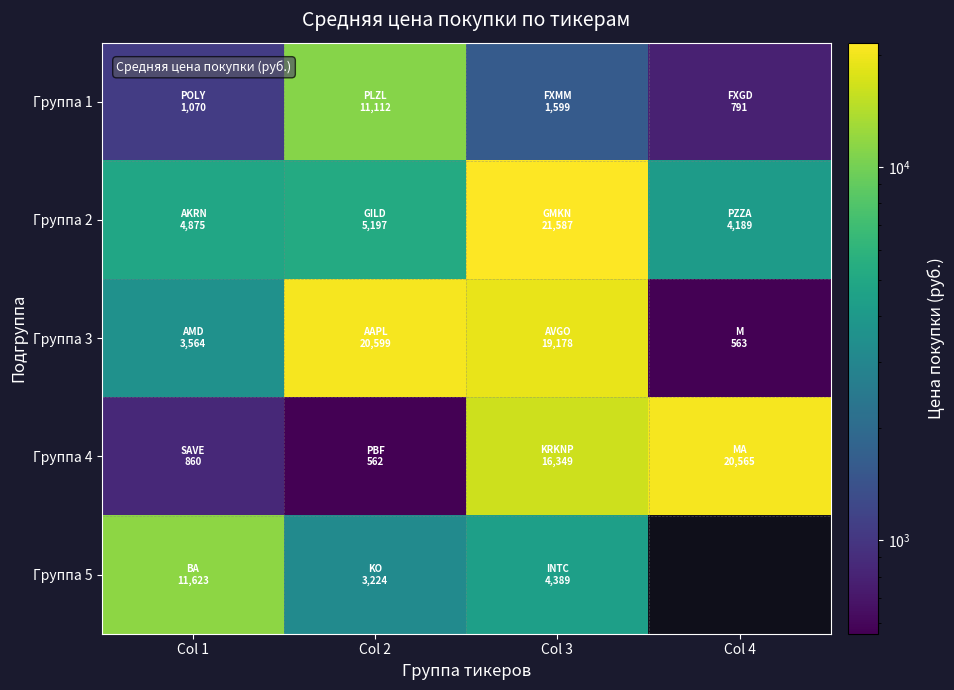

True or false: Группа 5 has a value of 18244.9 at Col 1.

False